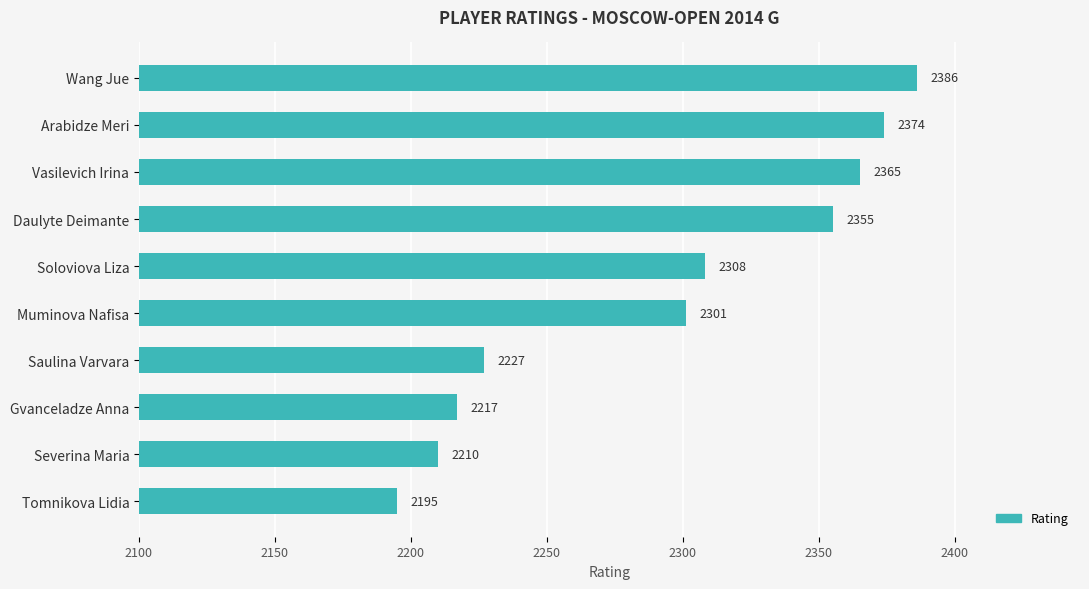

What is the change in value from Soloviova Liza to Saulina Varvara?

-81